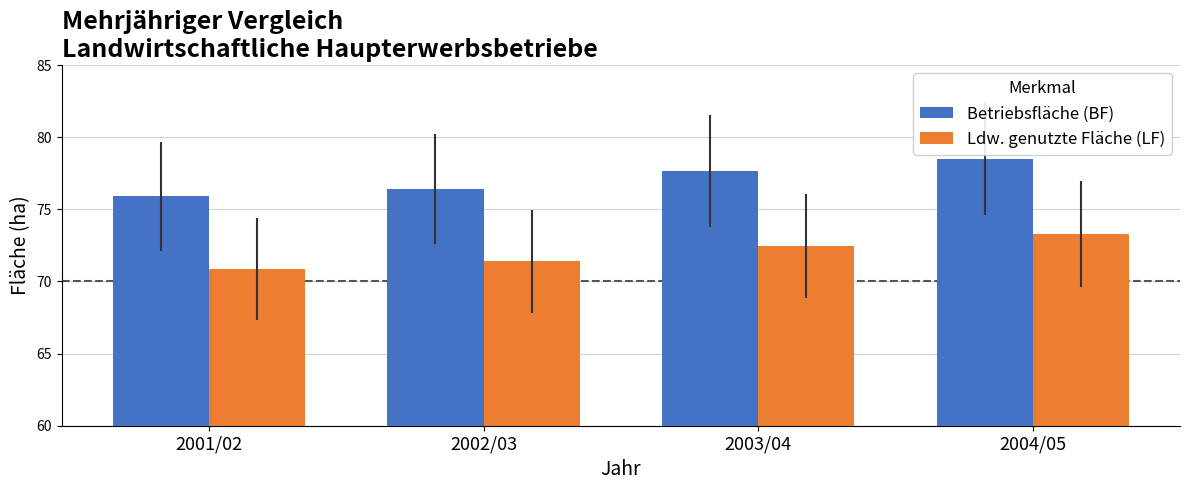

List the series in order of their overall mean, lowest first.

Ldw. genutzte Fläche (LF), Betriebsfläche (BF)